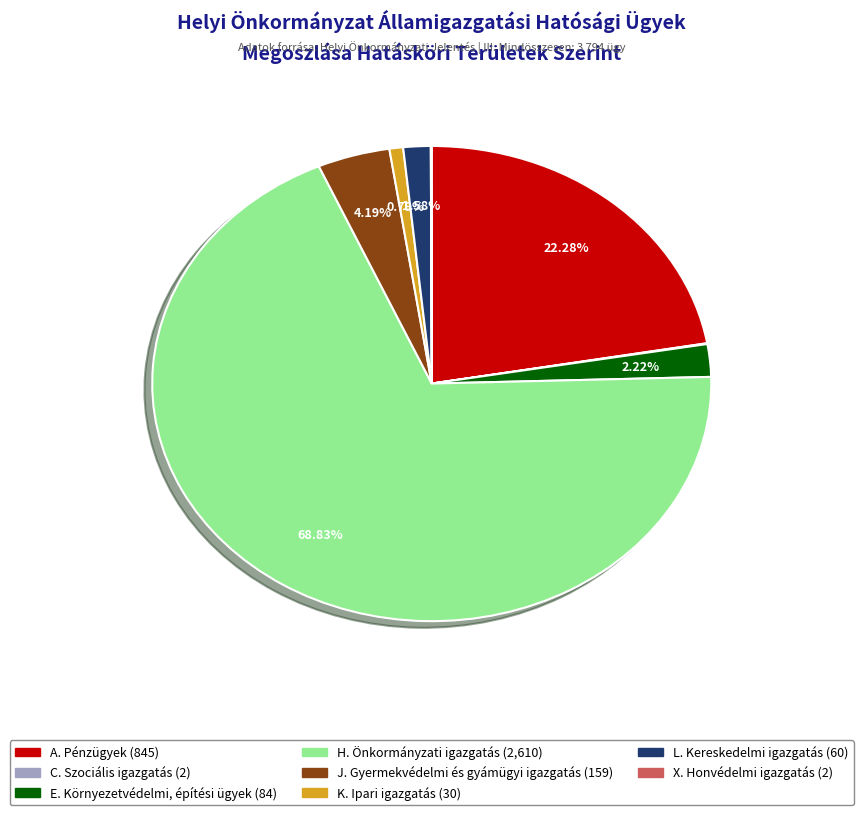

Is there a majority slice in this chart?

Yes